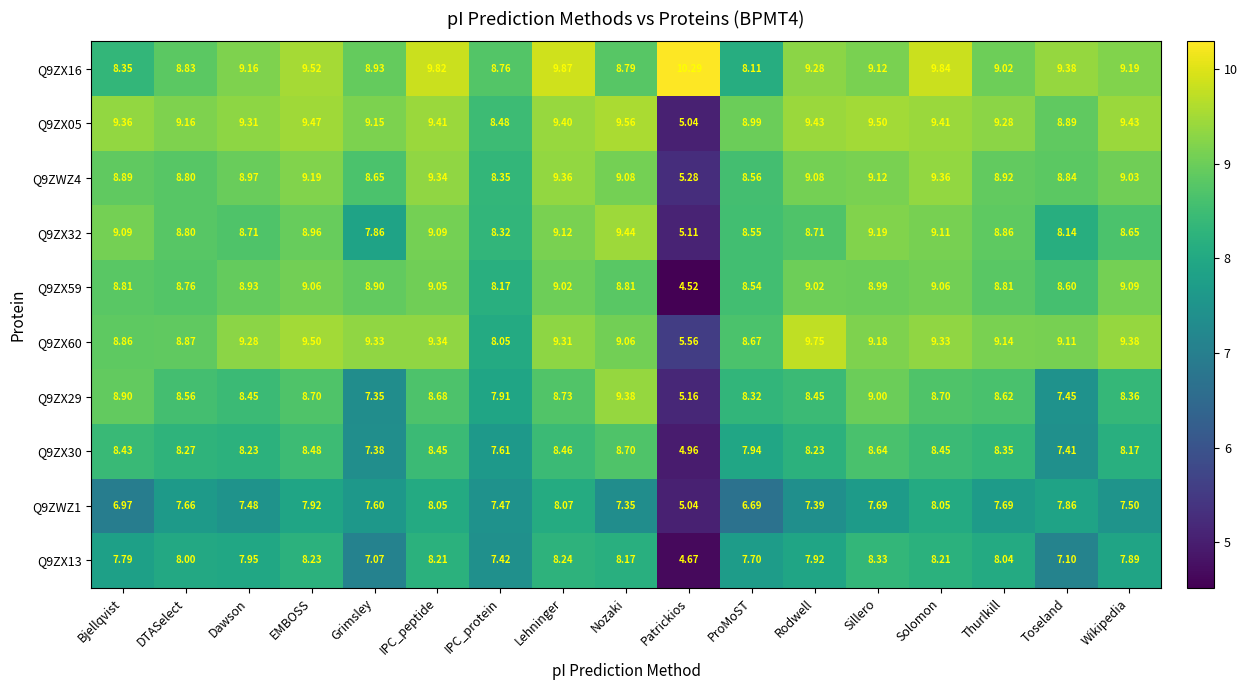

Which series has the largest total across all categories?

Q9ZX16